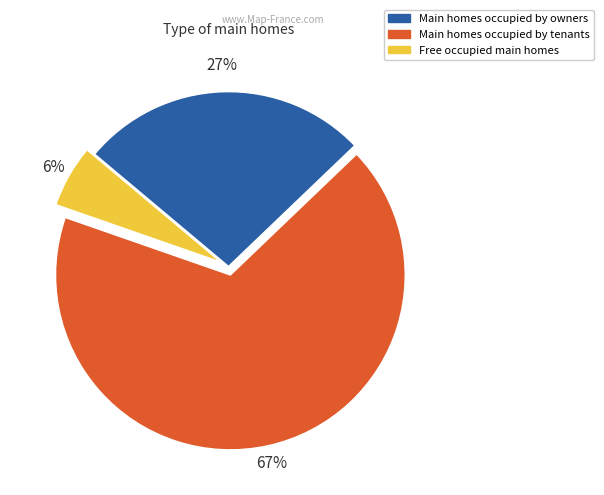

Is there a majority slice in this chart?

Yes